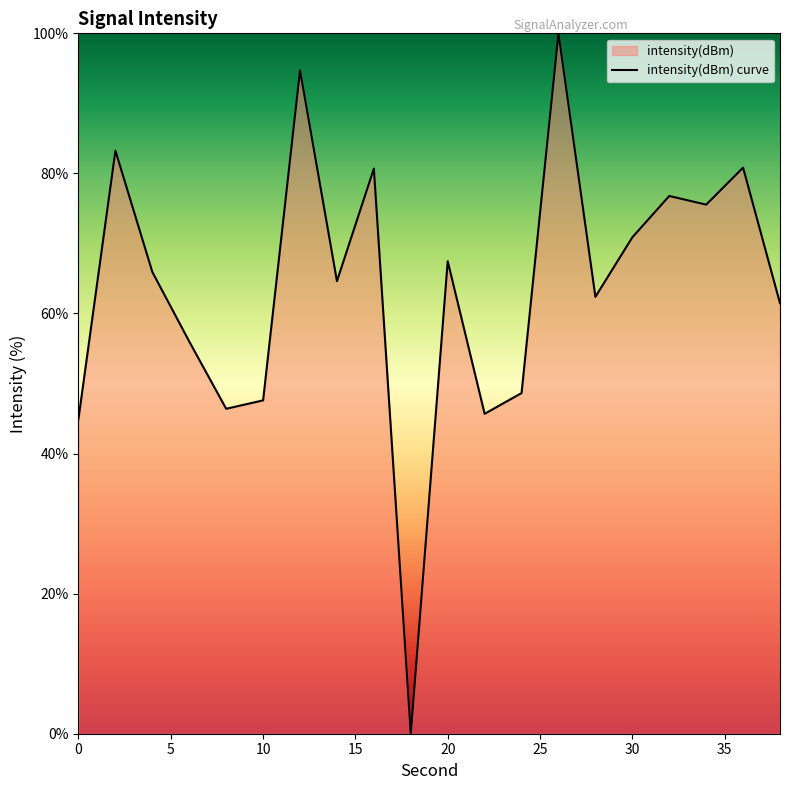

What is the difference between the maximum and second lowest values?

55.0